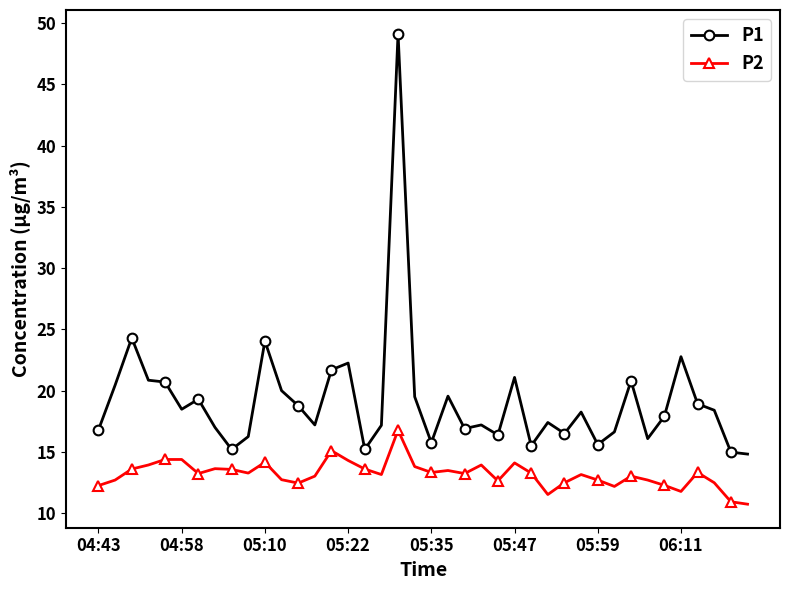

Rank the series by their maximum value, from lowest to highest.

P2, P1